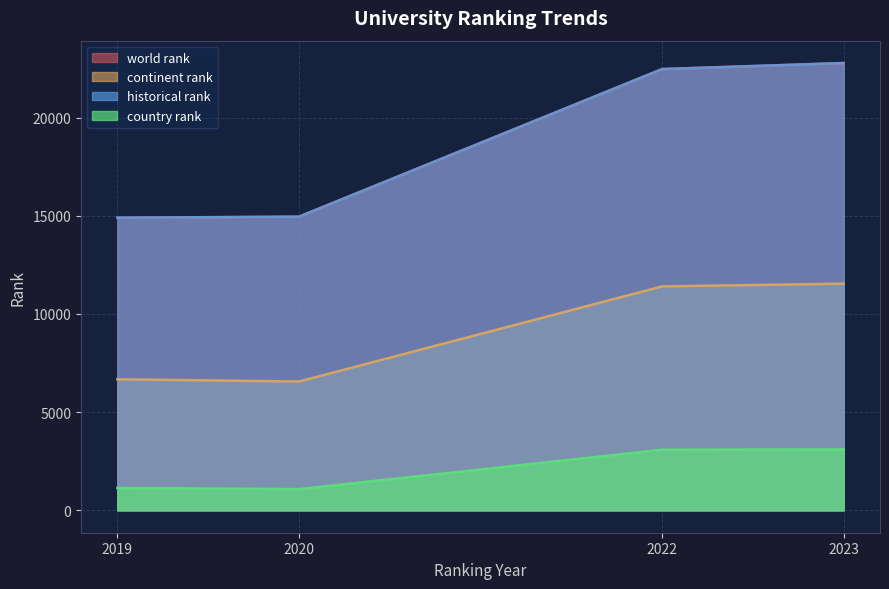

What is the difference between the highest and lowest values at 2019?

13838.0